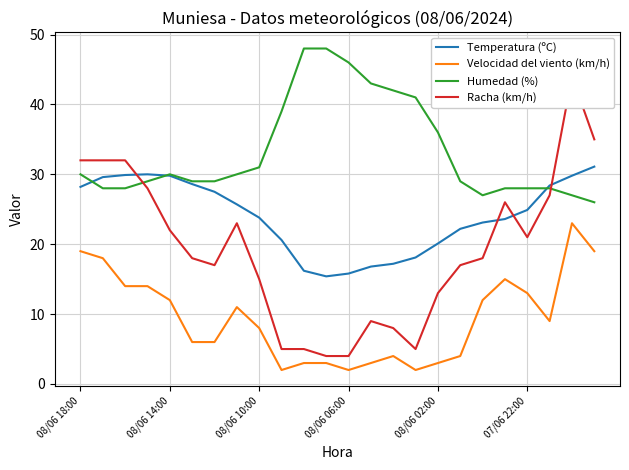

Where is Racha (km/h) nearest to the value 24?

7